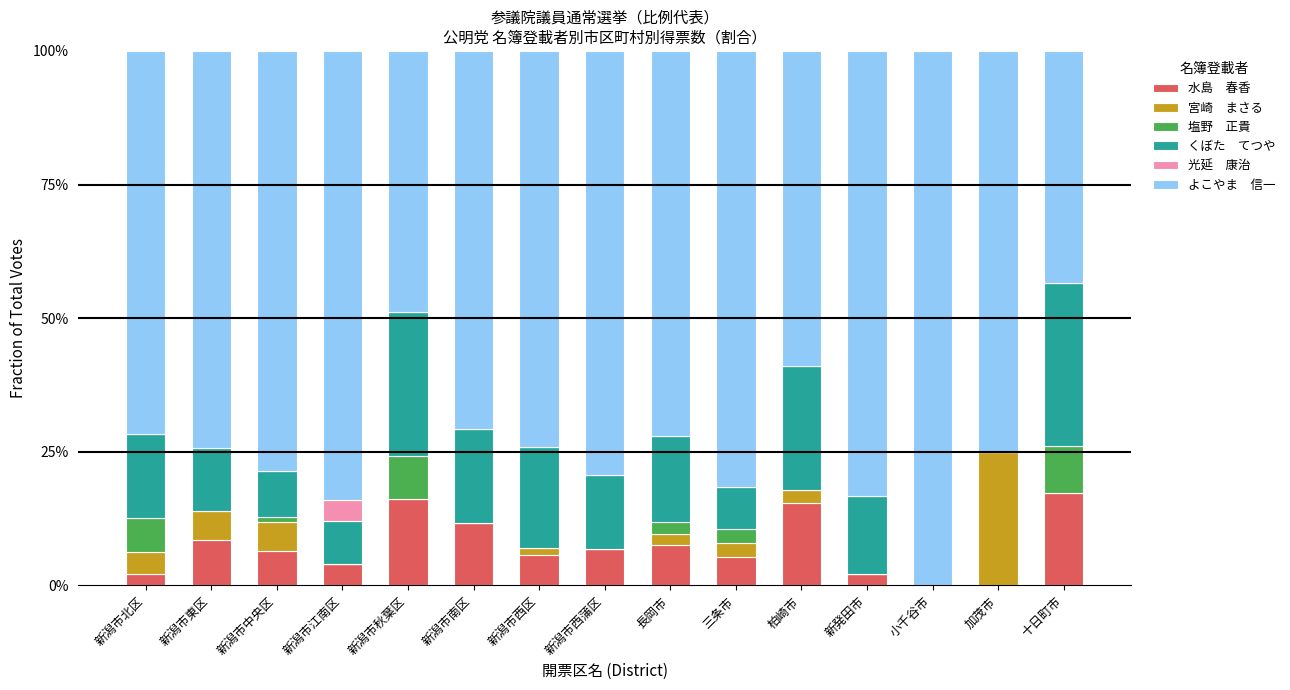

What is the total value across all series at 長岡市?

100.0